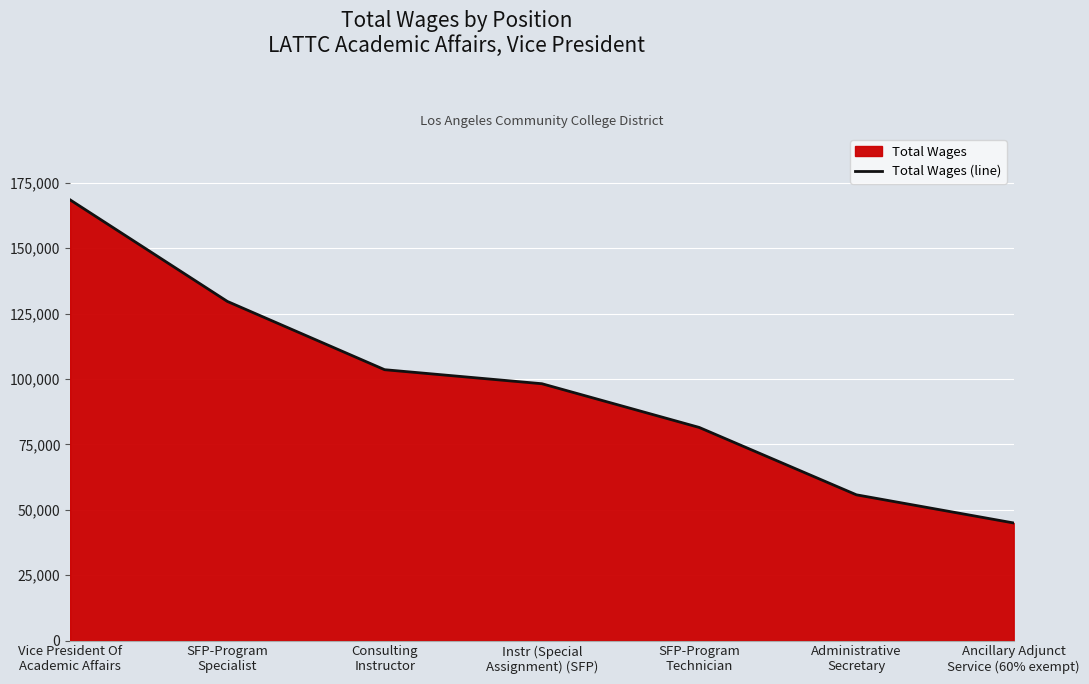

What is the difference between the maximum and second lowest values?

112796